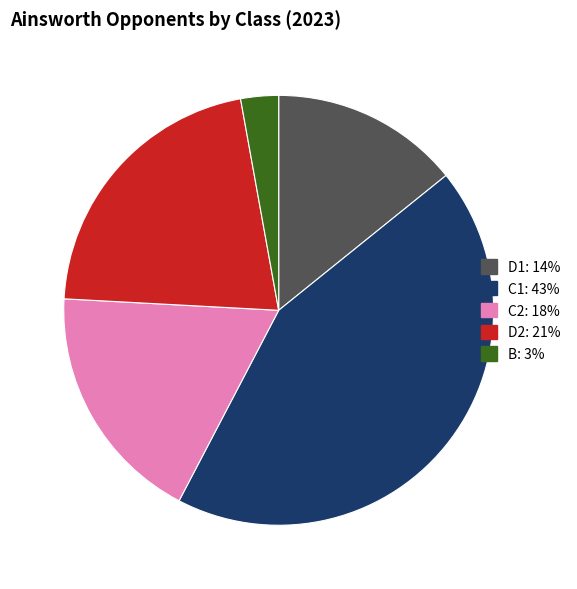

Is there any slice that represents more than half of the pie?

No